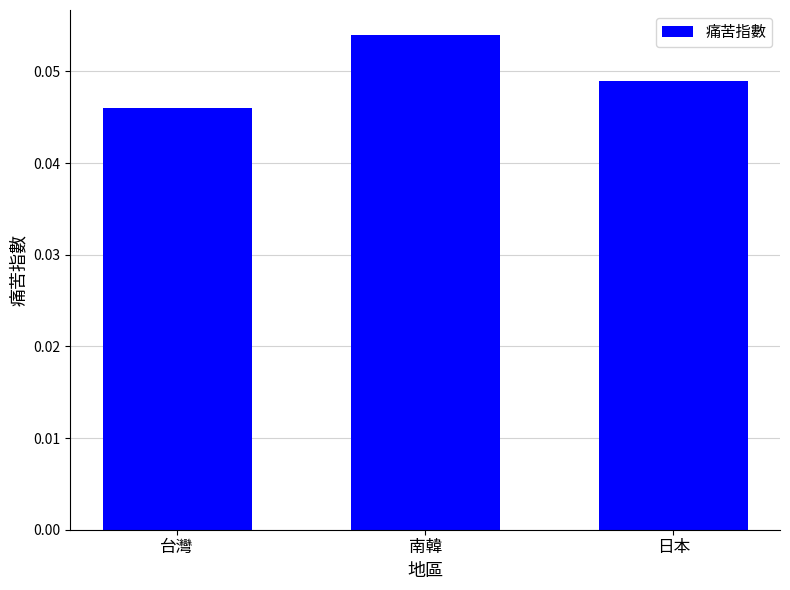

True or false: the data shows 0.0 at 南韓.

False